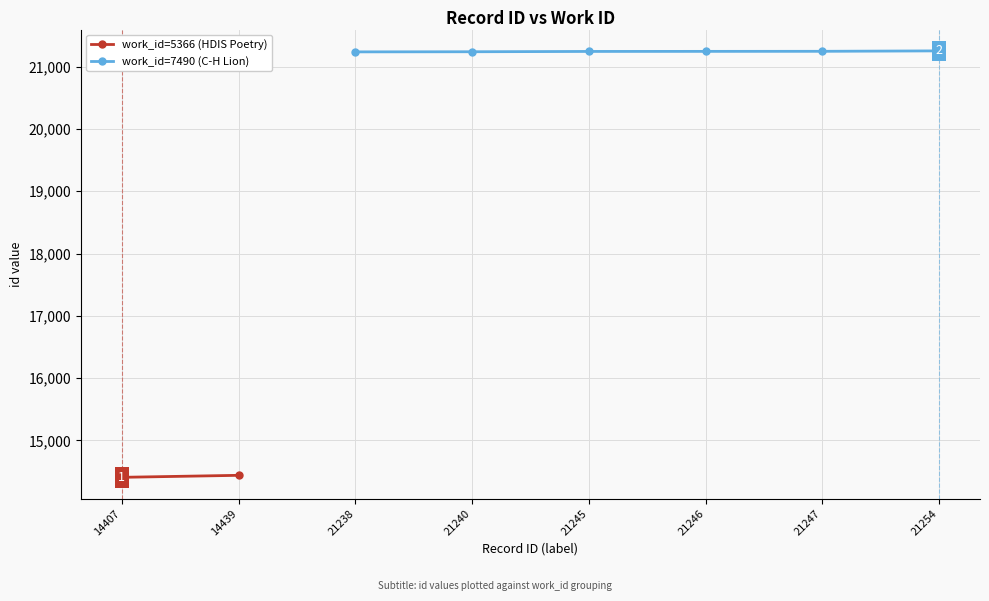

True or false: work_id and id cross at least once.

False